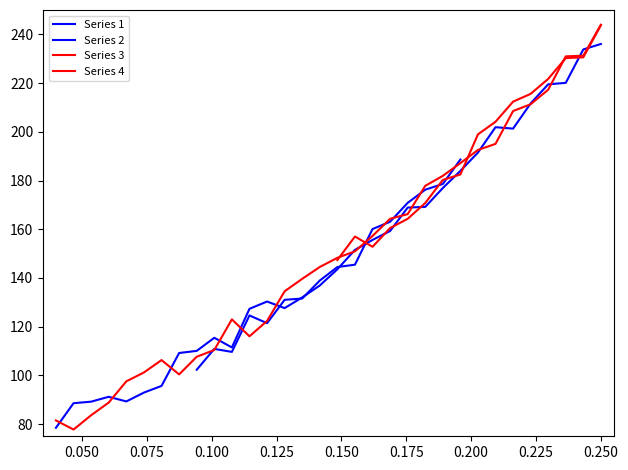

At which category does the data reach its first local valley?

0.050